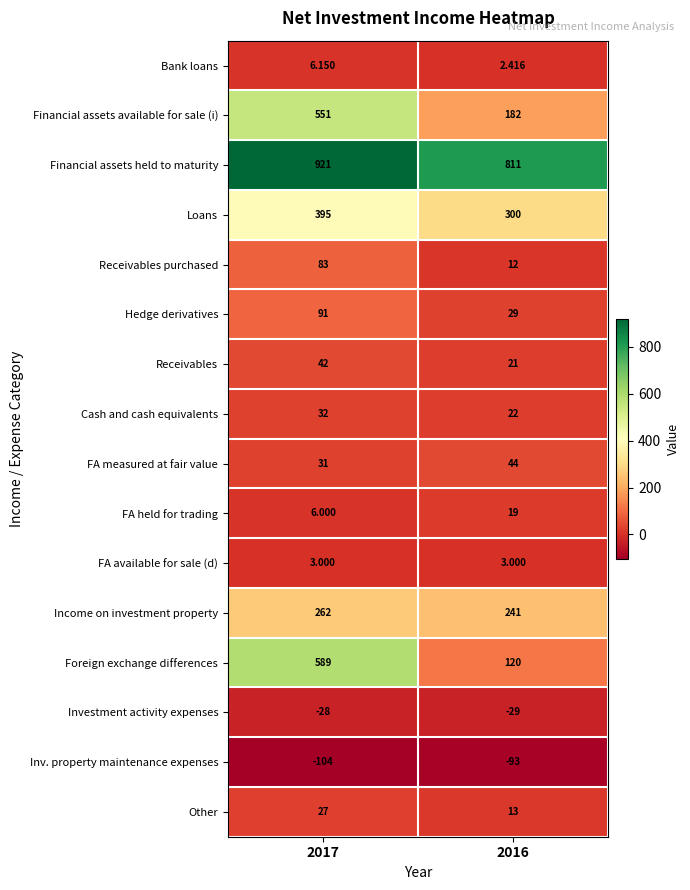

Is the value of Bank loans at 2017 greater than the value of FA measured at fair value at 2017?

No